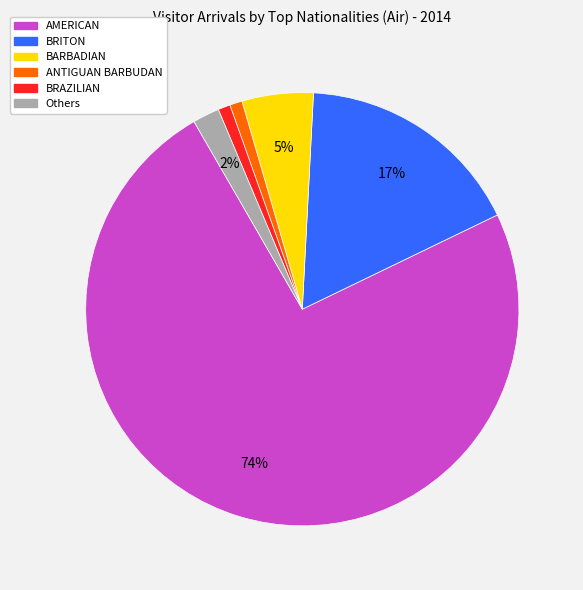

Does any single category account for the majority?

Yes